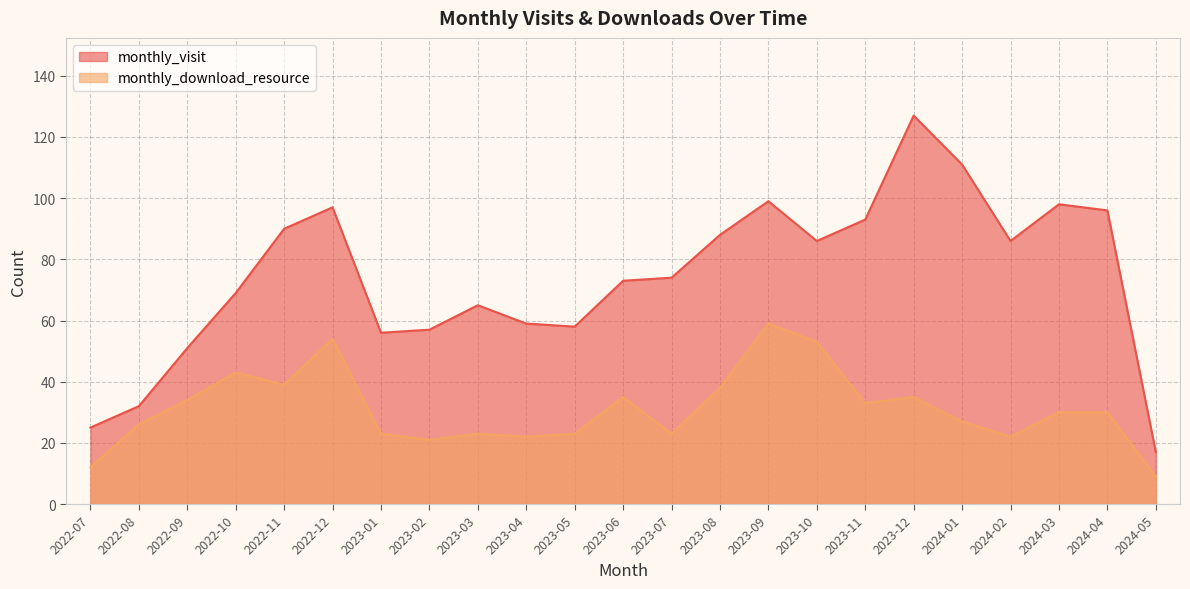

What is the approximate value of monthly_visit at 2024-03?

98